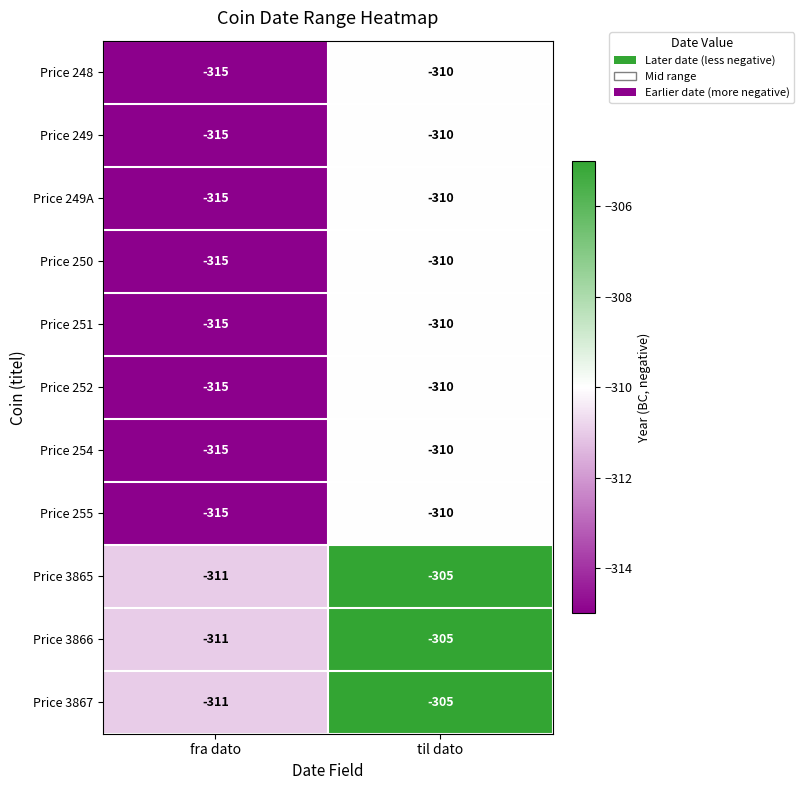

What is the spread (max minus min) of values at fra dato?

4